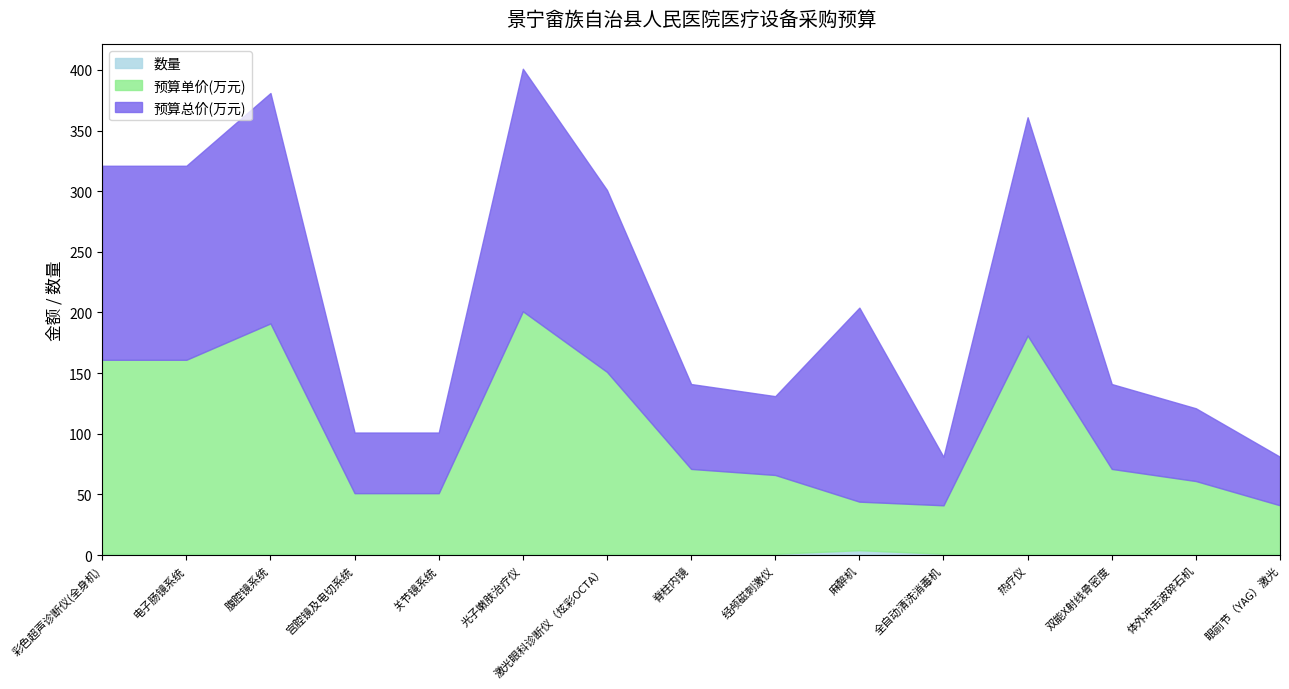

What is the difference between the highest and lowest values at 热疗仪?

180